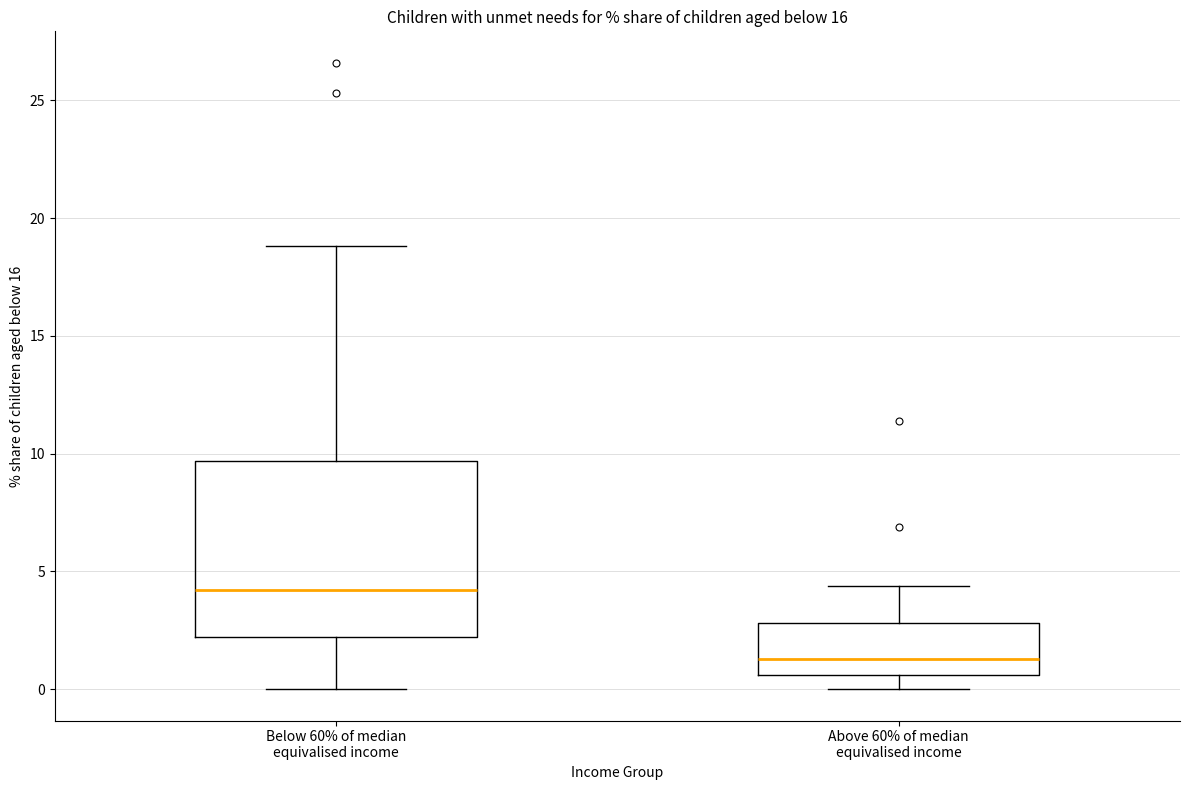

Reading left to right, read every box against the y-axis: the position of its median line, the range the box covers, and the ends of its whiskers. The values are not printed on the chart, so give them approximately, as read against the axis.

Below 60% of median equivalised income: median 4.0, box 2.0 to 9.5, whiskers 0.0 to 19.0
Above 60% of median equivalised income: median 1.5, box 0.5 to 3.0, whiskers 0.0 to 4.5